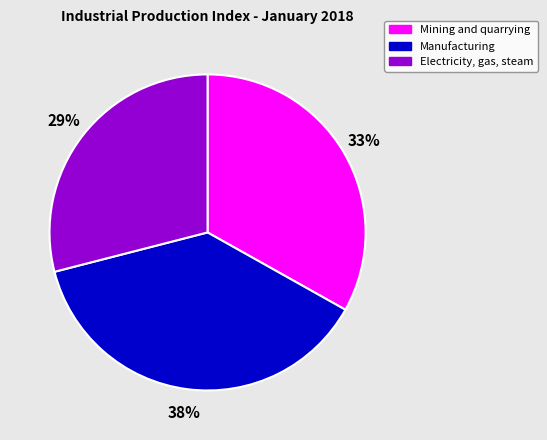

Does Mining and quarrying represent more than half of the total?

No